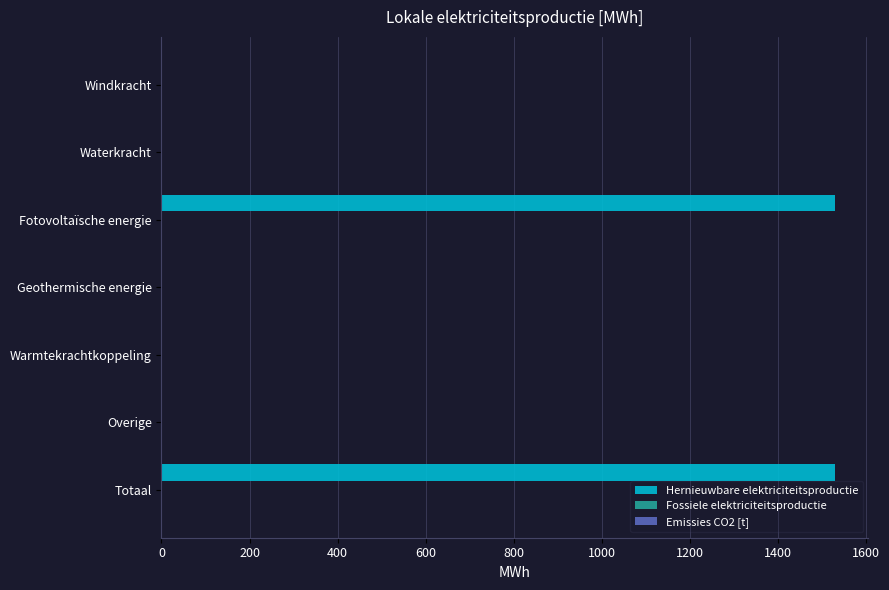

Are the bars horizontal?

Yes